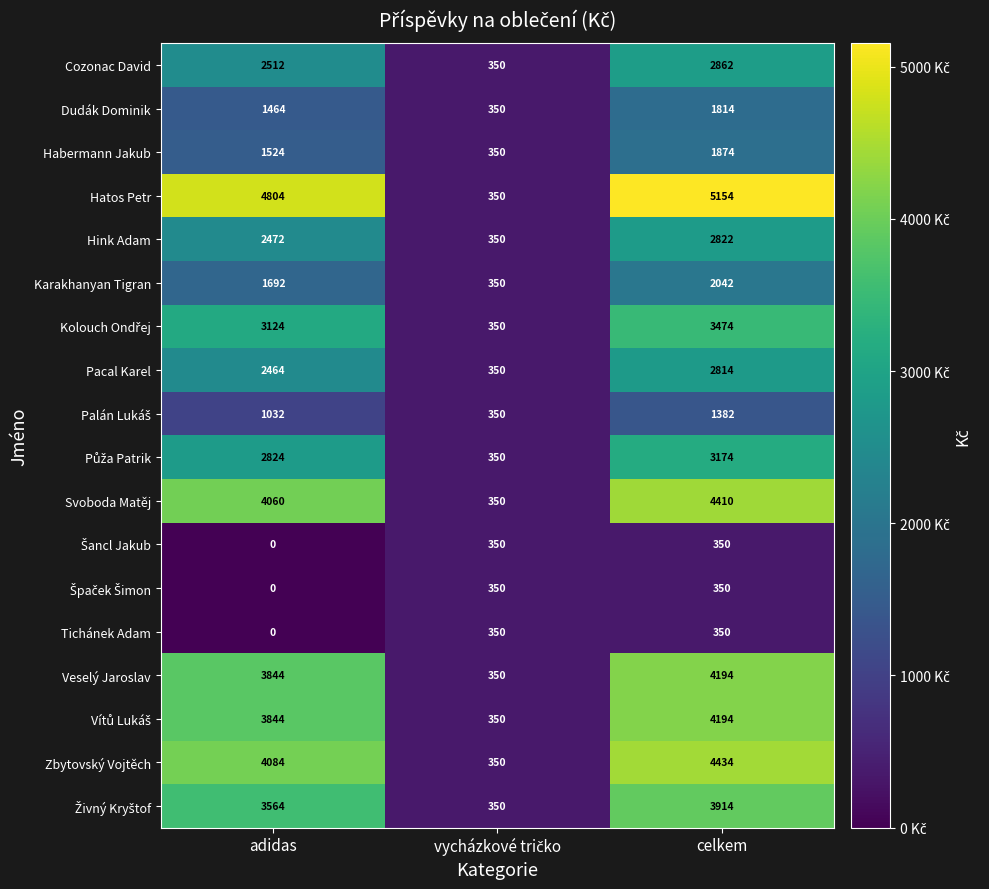

Which series has the largest total across all categories?

Hatos Petr